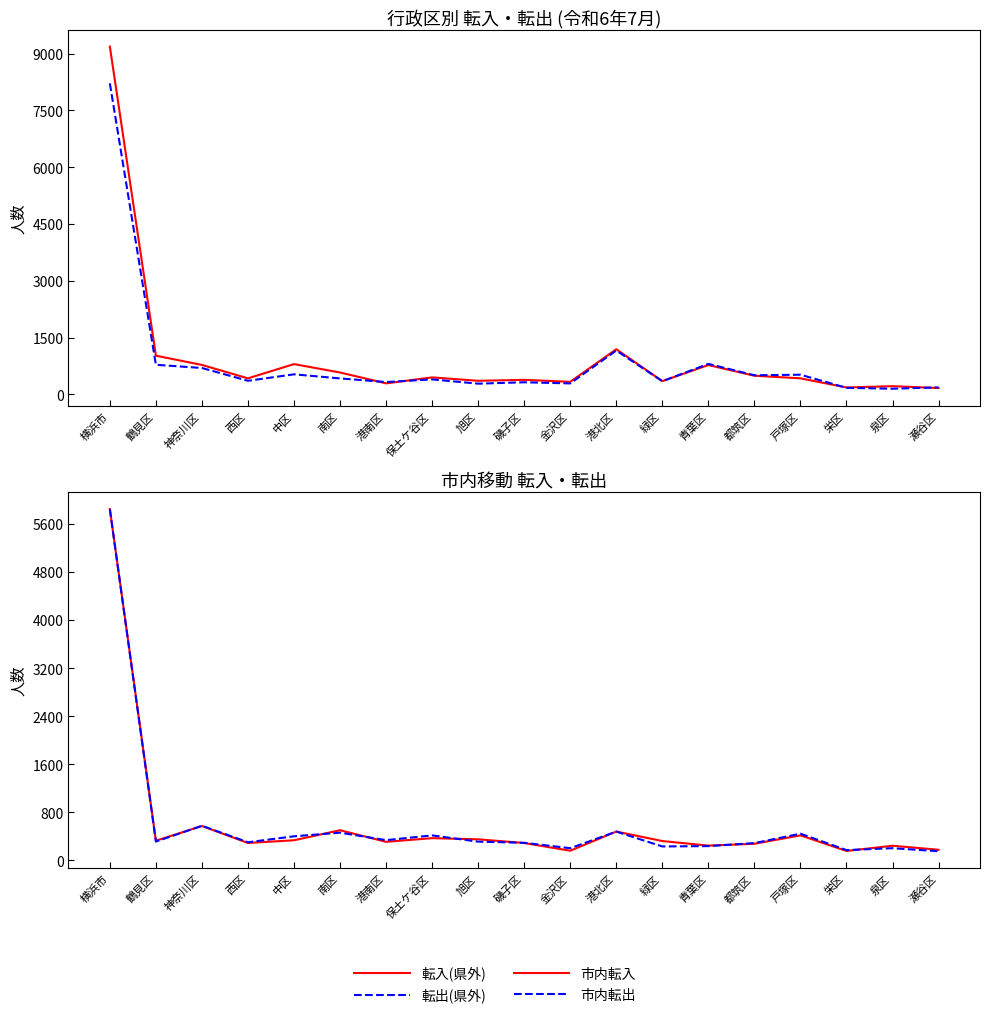

Reading left to right, list all the values displayed in this chart.

転入(県外): 横浜市=9185	鶴見区=1021	神奈川区=776	西区=422	中区=798	南区=576	港南区=289	保土ケ谷区=447	旭区=357	磯子区=382	金沢区=330	港北区=1191	緑区=348	青葉区=773	都筑区=491	戸塚区=422	栄区=181	泉区=215	瀬谷区=166
転出(県外): 横浜市=8215	鶴見区=780	神奈川区=695	西区=357	中区=528	南区=420	港南区=324	保土ケ谷区=394	旭区=281	磯子区=318	金沢区=288	港北区=1157	緑区=346	青葉区=804	都筑区=503	戸塚区=518	栄区=171	泉区=148	瀬谷区=183
市内転入: 横浜市=5844	鶴見区=328	神奈川区=573	西区=291	中区=336	南区=503	港南区=310	保土ケ谷区=371	旭区=352	磯子区=290	金沢区=162	港北区=481	緑区=323	青葉区=247	都筑区=278	戸塚区=418	栄区=158	泉区=245	瀬谷区=178
市内転出: 横浜市=5841	鶴見区=314	神奈川区=577	西区=303	中区=402	南区=462	港南区=338	保土ケ谷区=417	旭区=313	磯子区=294	金沢区=204	港北区=480	緑区=233	青葉区=239	都筑区=289	戸塚区=445	栄区=173	泉区=204	瀬谷区=154